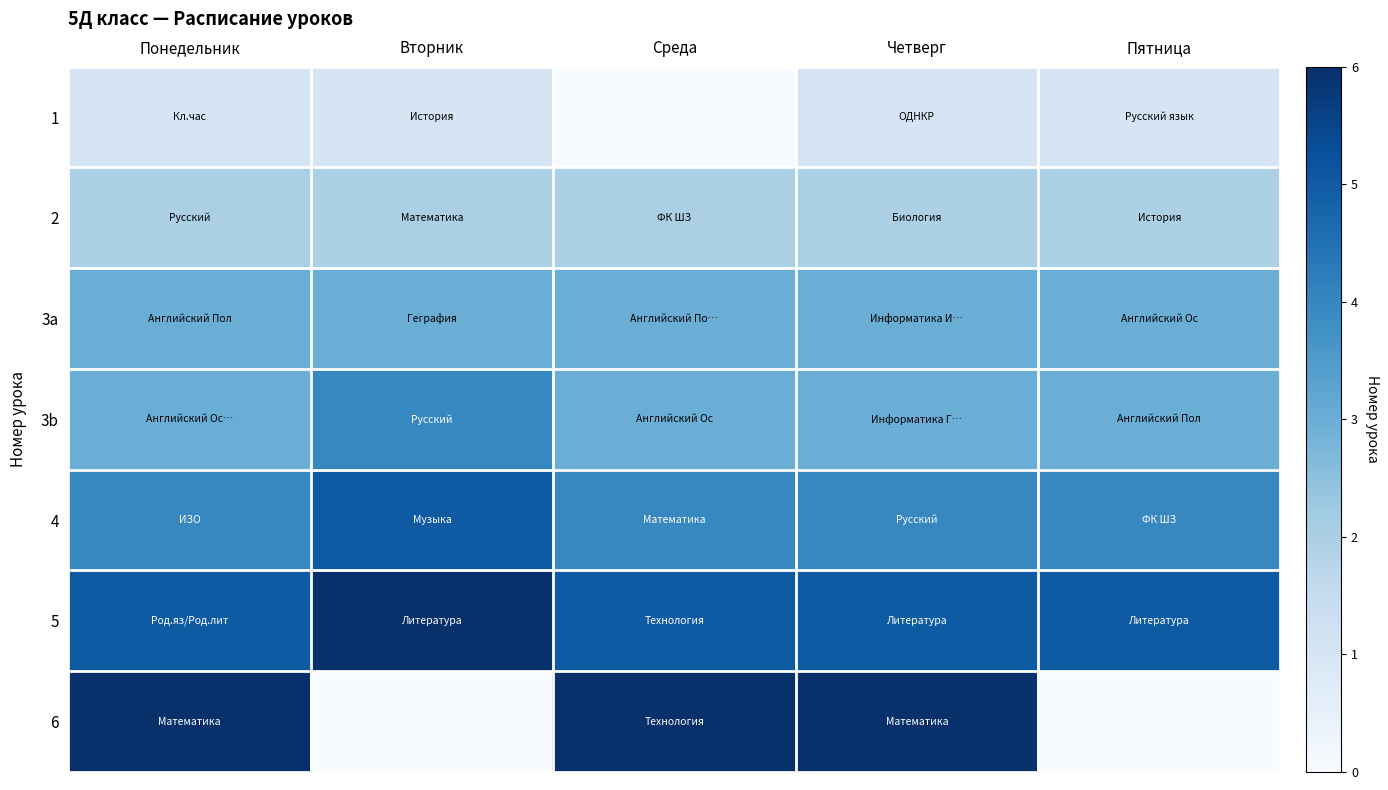

Reading left to right, list all the values displayed in this chart.

1: Понедельник=1	Вторник=1	Среда=0	Четверг=1	Пятница=1
2: Понедельник=2	Вторник=2	Среда=2	Четверг=2	Пятница=2
3a: Понедельник=3	Вторник=3	Среда=3	Четверг=3	Пятница=3
3b: Понедельник=3	Вторник=4	Среда=3	Четверг=3	Пятница=3
4: Понедельник=4	Вторник=5	Среда=4	Четверг=4	Пятница=4
5: Понедельник=5	Вторник=6	Среда=5	Четверг=5	Пятница=5
6: Понедельник=6	Вторник=0	Среда=6	Четверг=6	Пятница=0